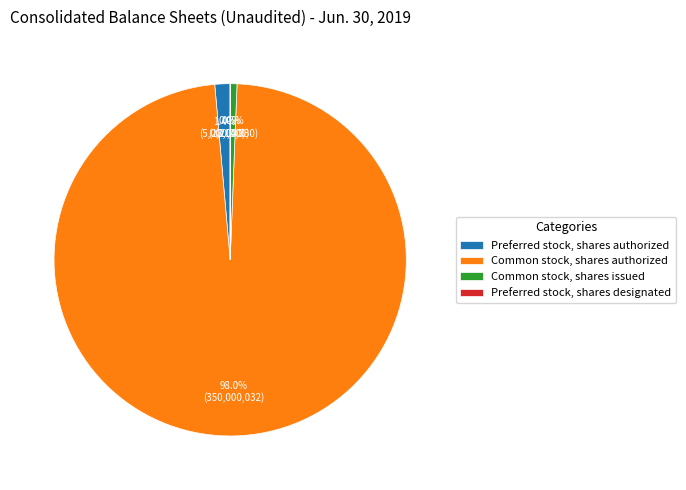

True or false: Preferred stock, shares authorized accounts for 1% of the total.

True